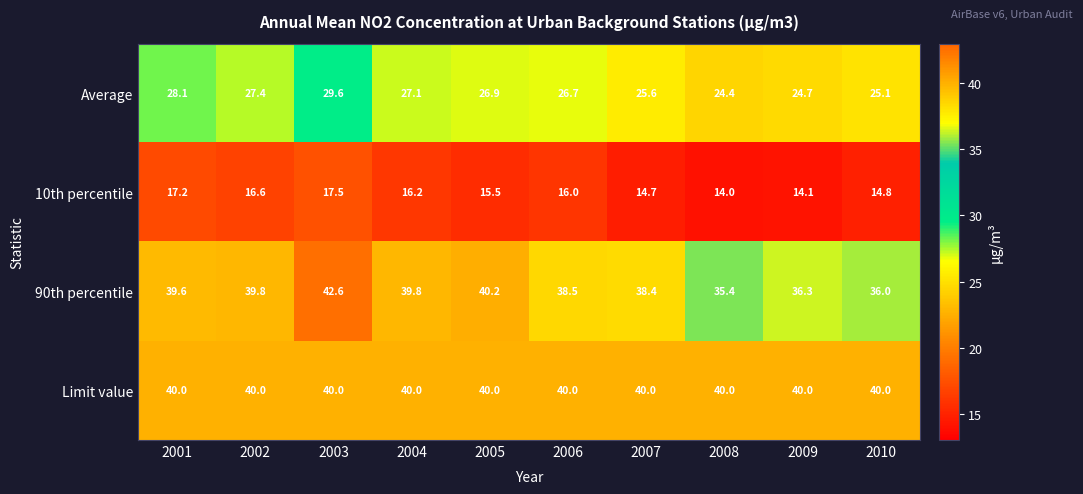

The value of Average at 2001 is 45.9. True or false?

False